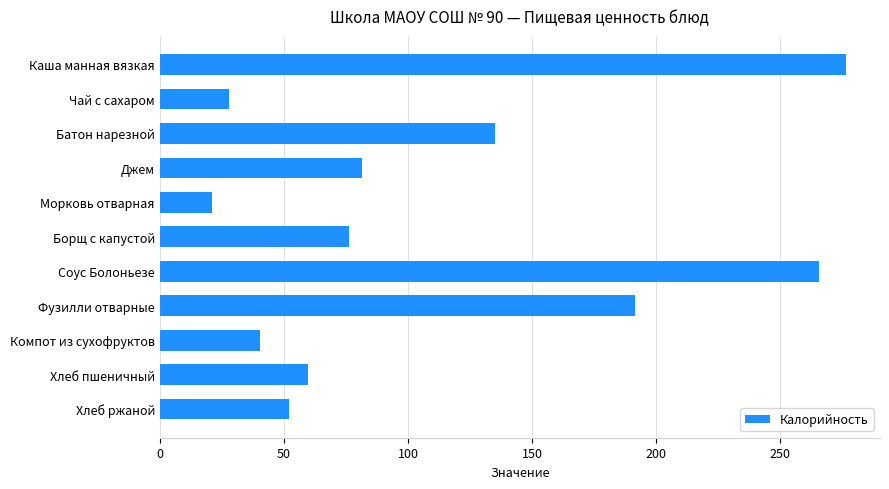

List the labels in order of value, largest first.

Каша манная вязкая, Соус Болоньезе, Фузилли отварные, Батон нарезной, Джем, Борщ с капустой, Хлеб пшеничный, Хлеб ржаной, Компот из сухофруктов, Чай с сахаром, Морковь отварная